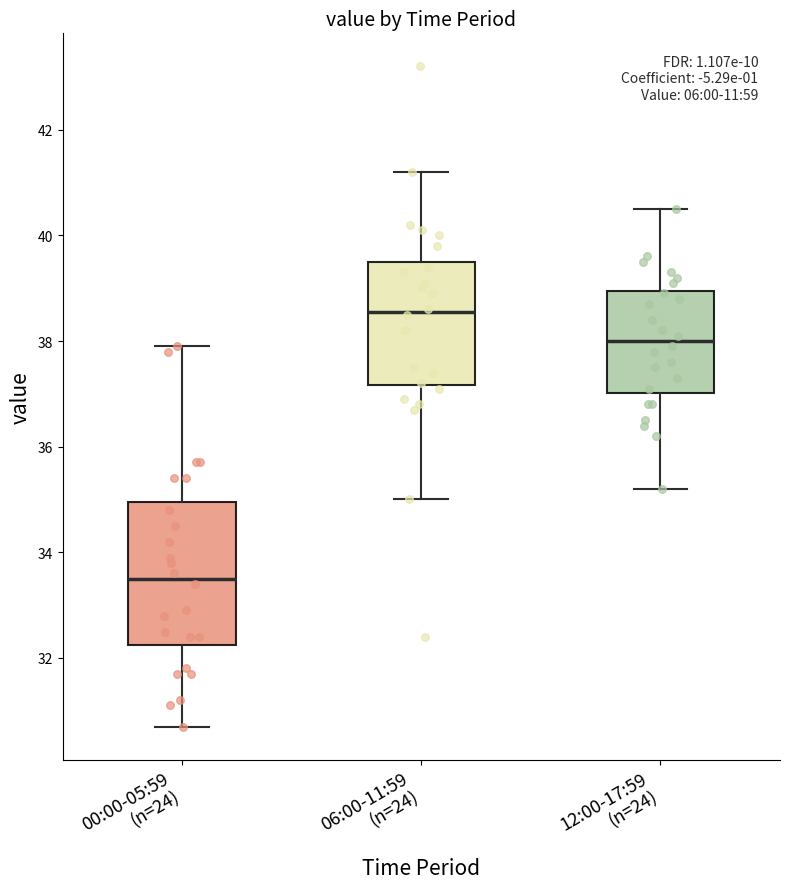

Where does the median line of the box for 00:00-05:59 (n=24) sit on the y-axis? The values are not printed on the chart, so give them approximately, as read against the axis.

33.6